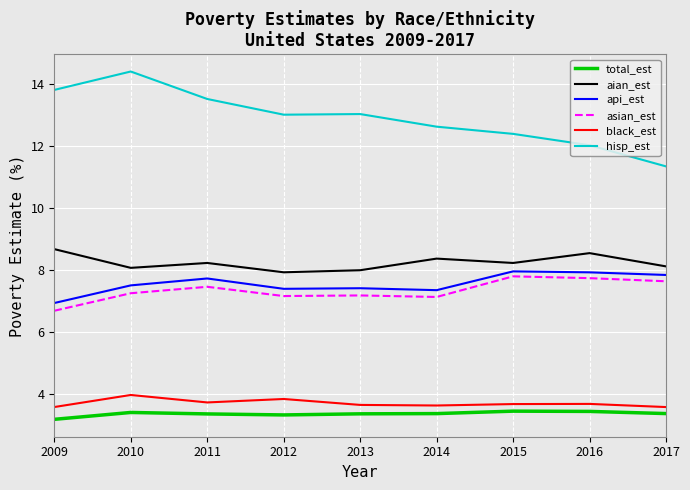

What is the minimum value for hisp_est?

11.3